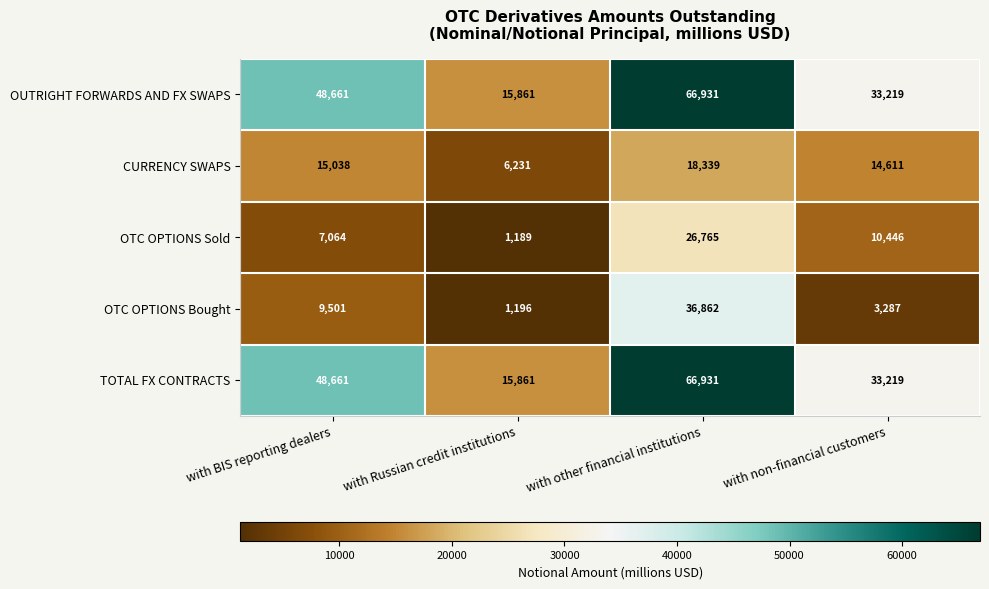

What is the difference between the highest and lowest values at with BIS reporting dealers?

41597